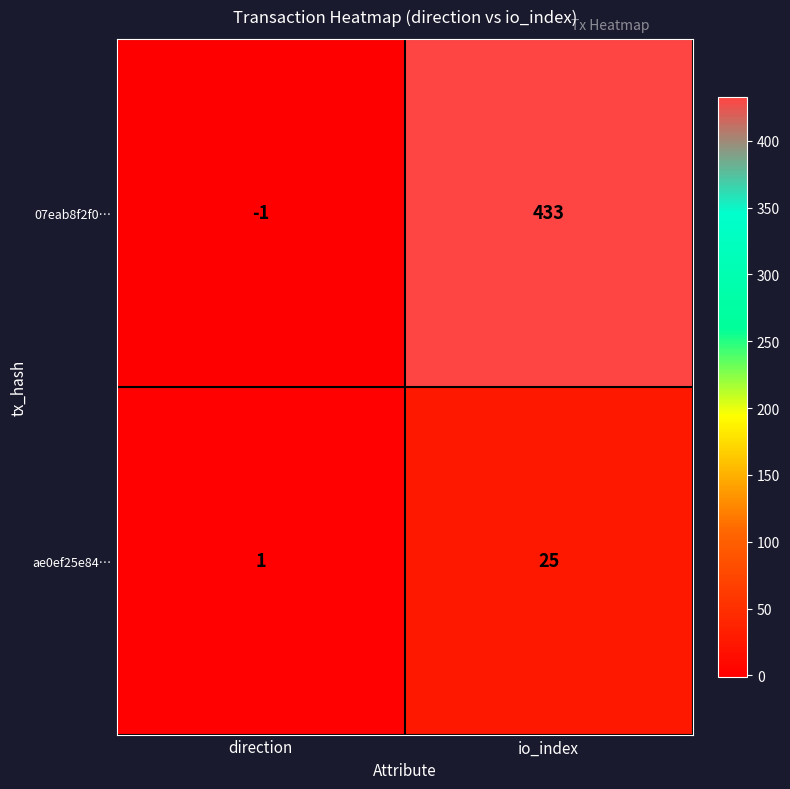

What is the greatest value displayed?

433